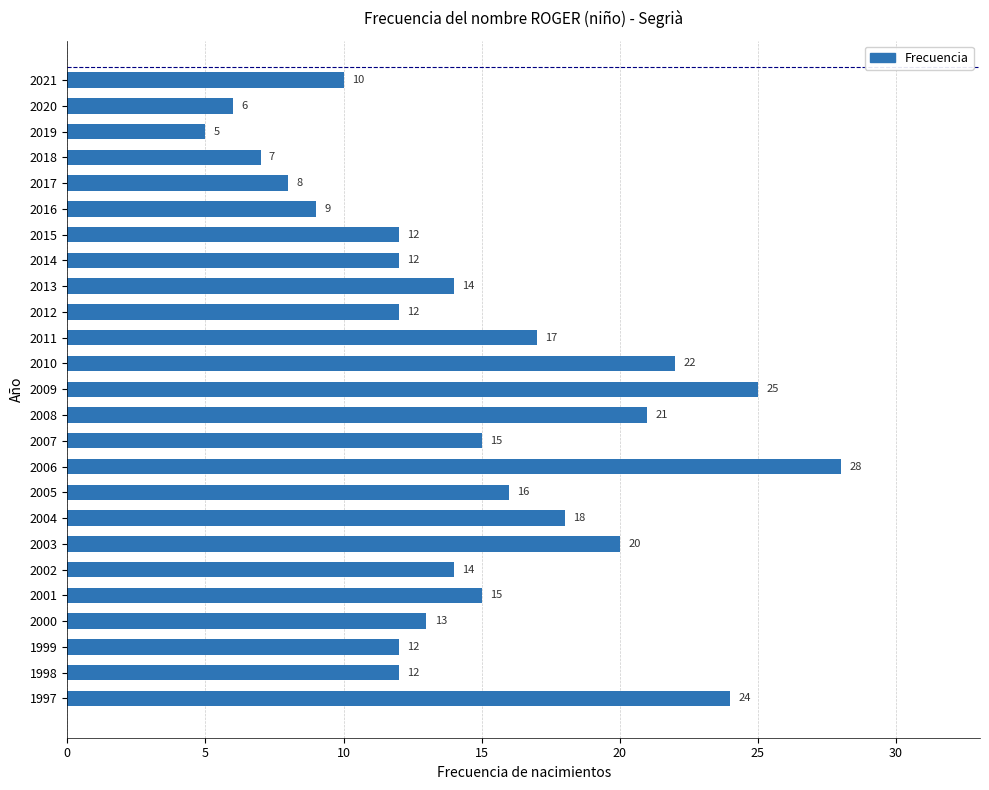

At which category does the chart reach its minimum across all series?

2019